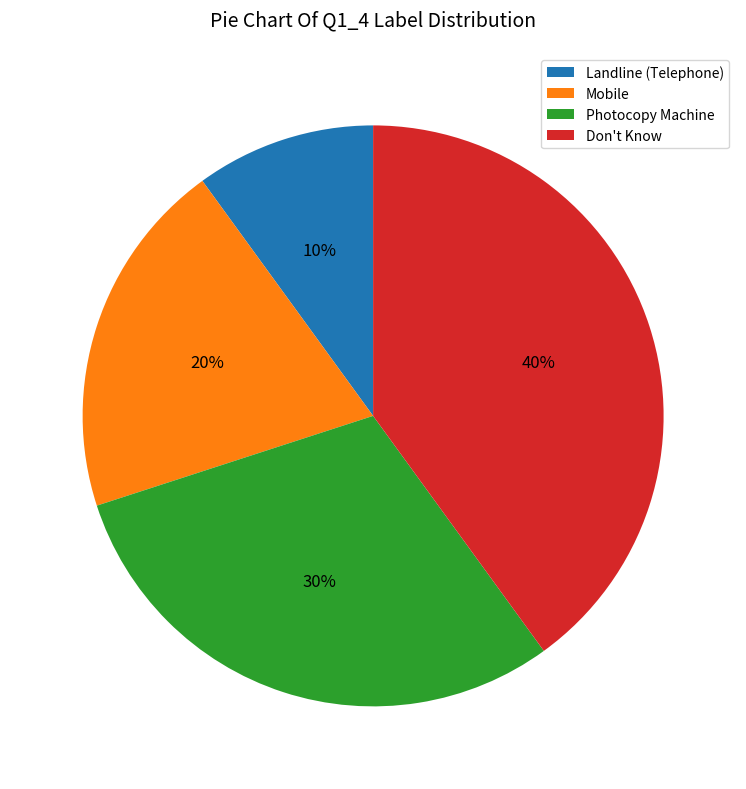

How many slices are in this pie chart?

4